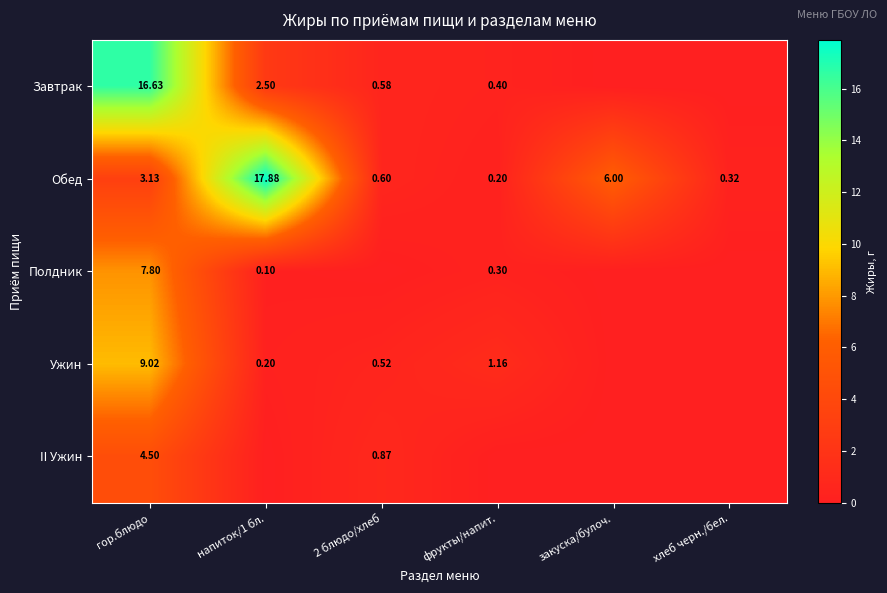

At which label does Обед first exceed 3?

гор.блюдо